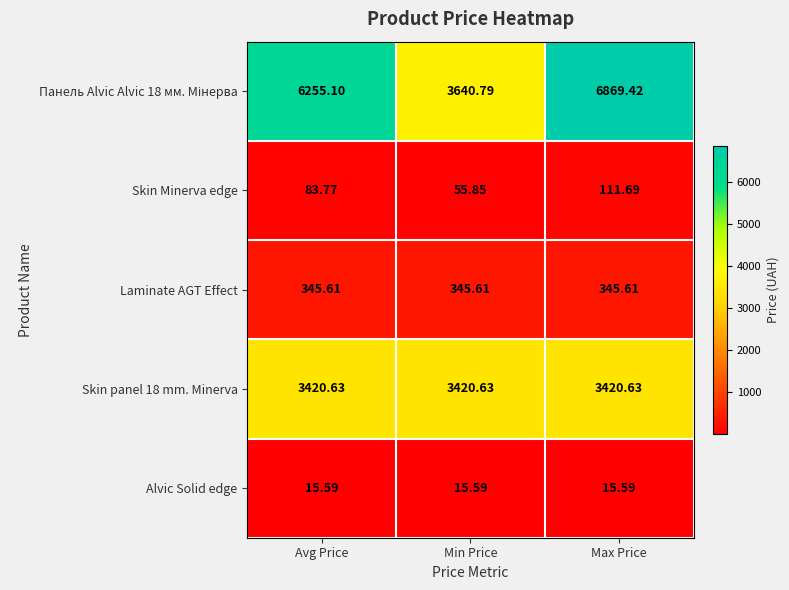

Rank the categories by Skin Minerva edge value from highest to lowest.

Max Price, Avg Price, Min Price